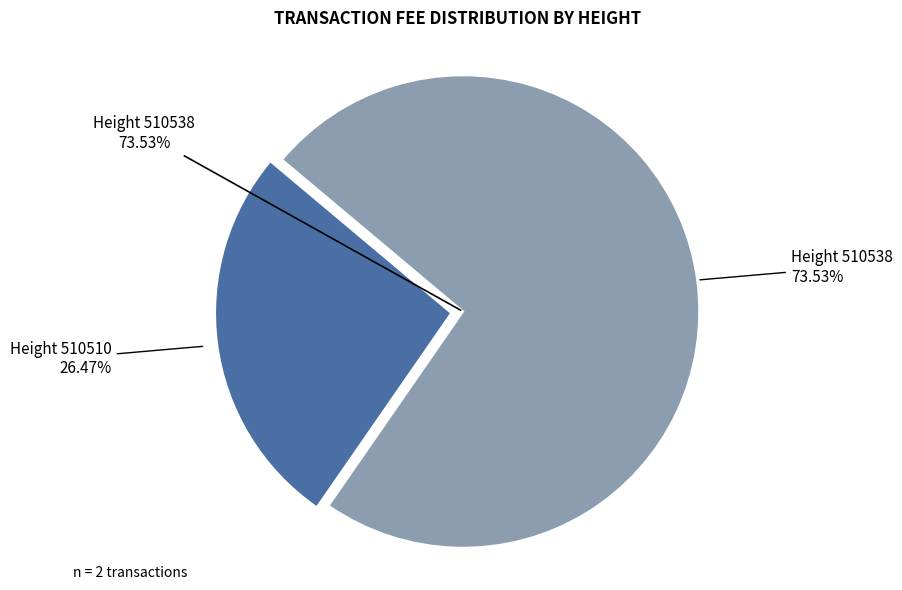

Is it true that 510538 is 74% of the pie?

True